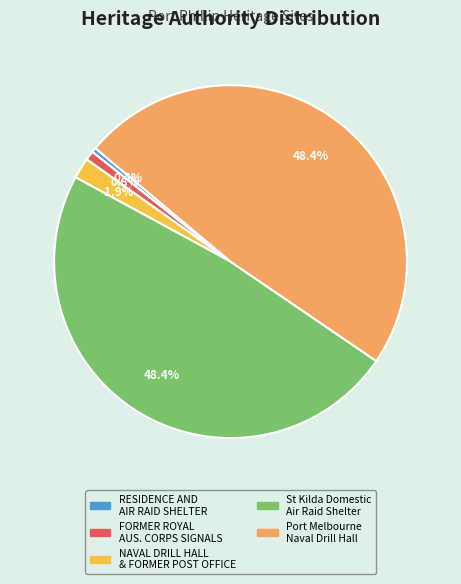

Is there a majority slice in this chart?

No